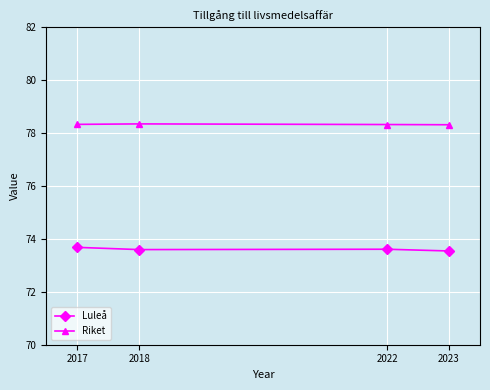

True or false: Riket and Luleå intersect in this chart.

False